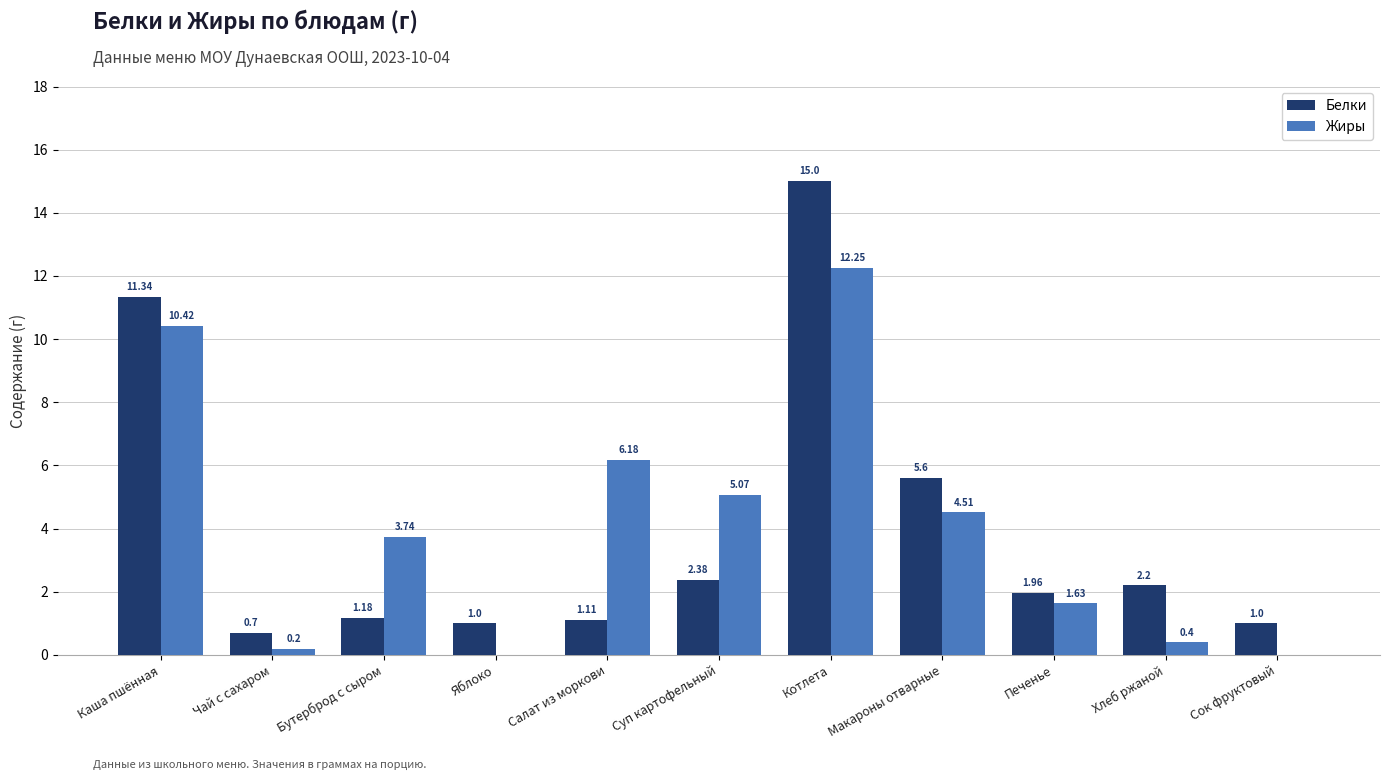

What are all the series names shown in the legend?

Белки, Жиры